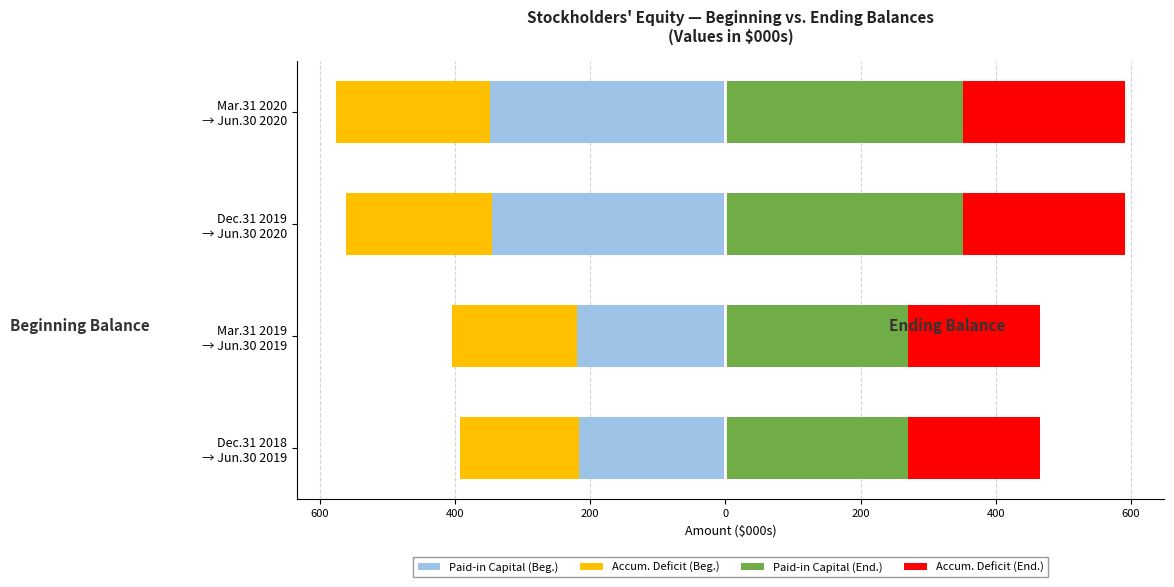

The Accum. Deficit (Beg.) series shows -227.9 at Mar.31 2020 → Jun.30 2020. True or false?

True